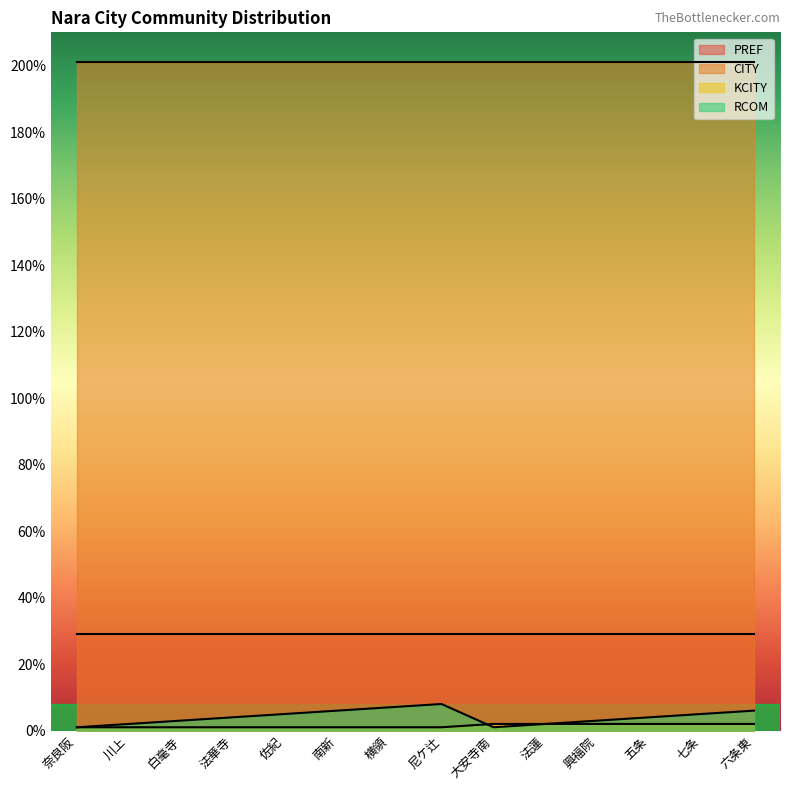

Is it true that PREF equals 15 at 佐紀?

False